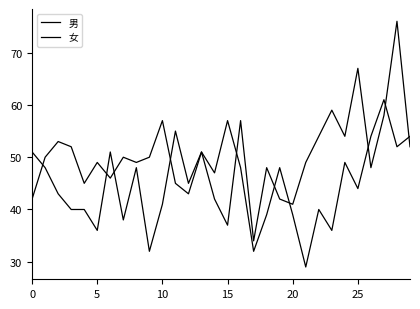

Rank the series by their average value, from lowest to highest.

女, 男